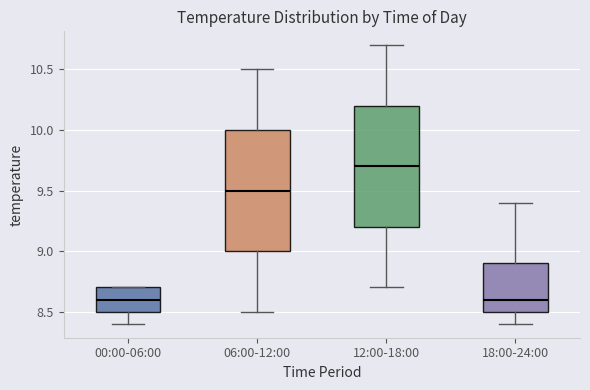

Reading left to right, read every box against the y-axis: the position of its median line, the range the box covers, and the ends of its whiskers. The values are not printed on the chart, so give them approximately, as read against the axis.

00:00-06:00: median 8.6, box 8.5 to 8.7, whiskers 8.4 to 8.7
06:00-12:00: median 9.5, box 9.0 to 10.0, whiskers 8.5 to 10.5
12:00-18:00: median 9.7, box 9.2 to 10.2, whiskers 8.7 to 10.7
18:00-24:00: median 8.6, box 8.5 to 8.9, whiskers 8.4 to 9.4